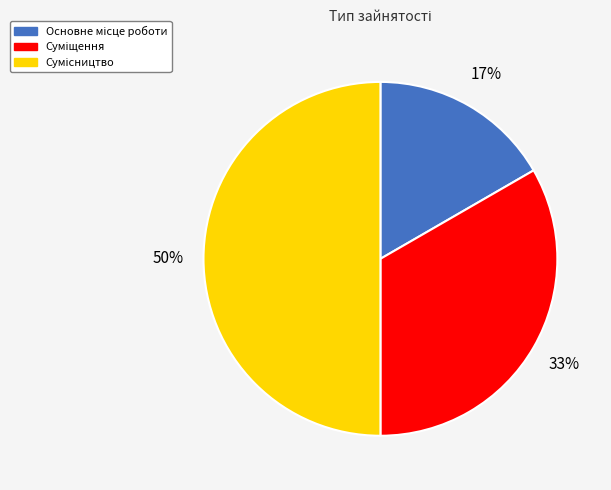

To the nearest percent, what is the average slice percentage?

33%